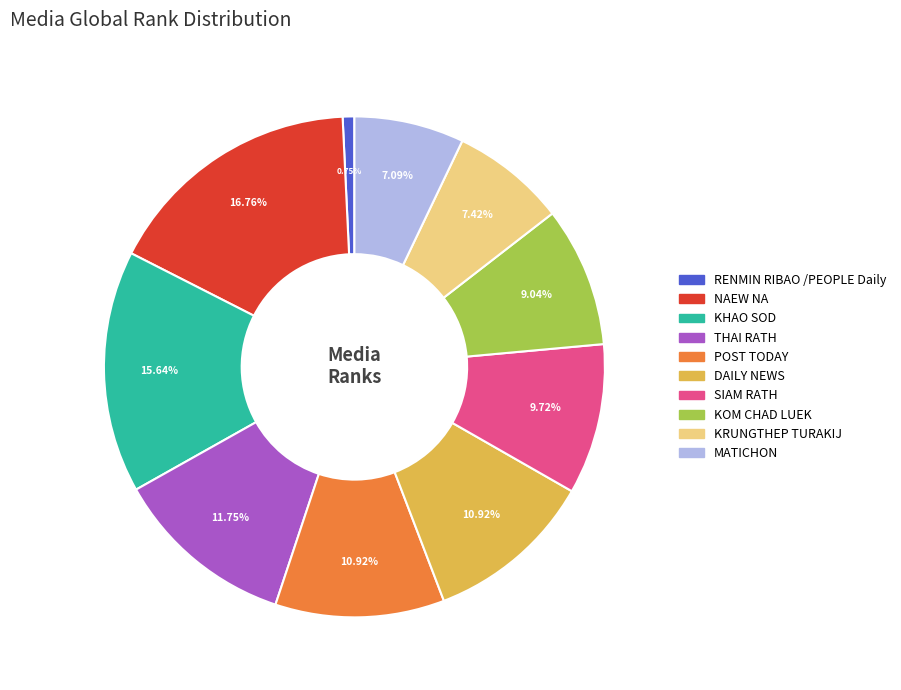

Between KOM CHAD LUEK and RENMIN RIBAO /PEOPLE Daily, which is larger?

KOM CHAD LUEK